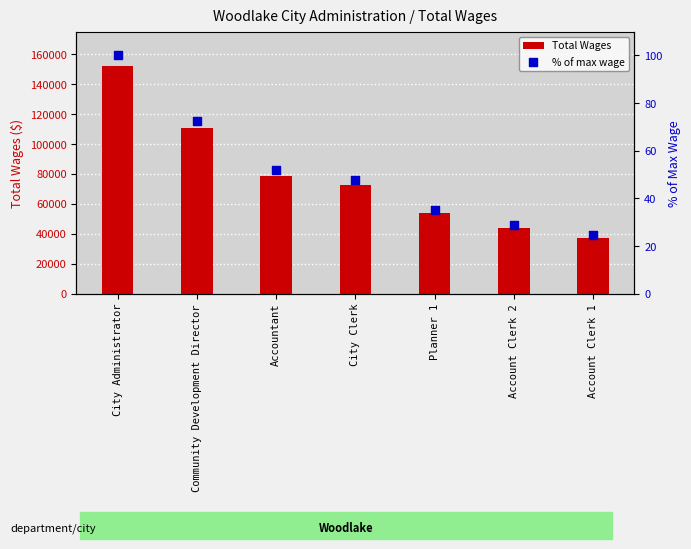

At how many categories does at least one series exceed 142769?

1